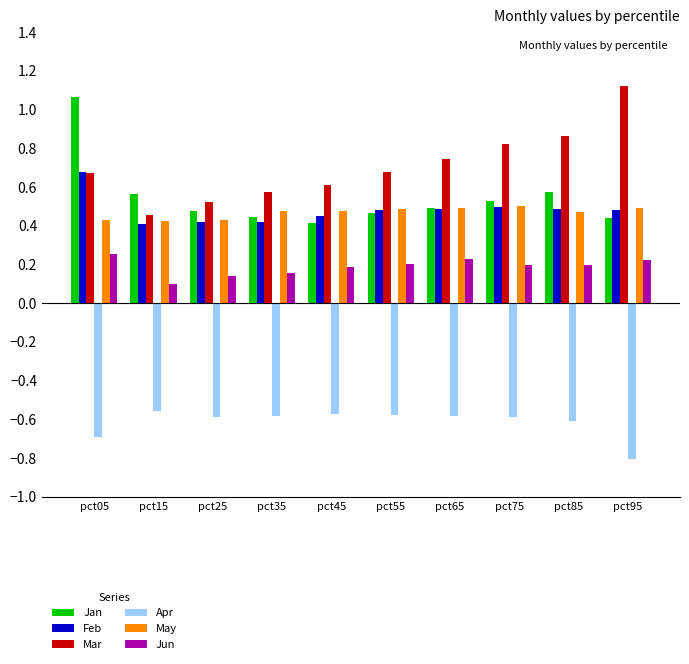

The Feb series shows 0.1 at pct45. True or false?

False